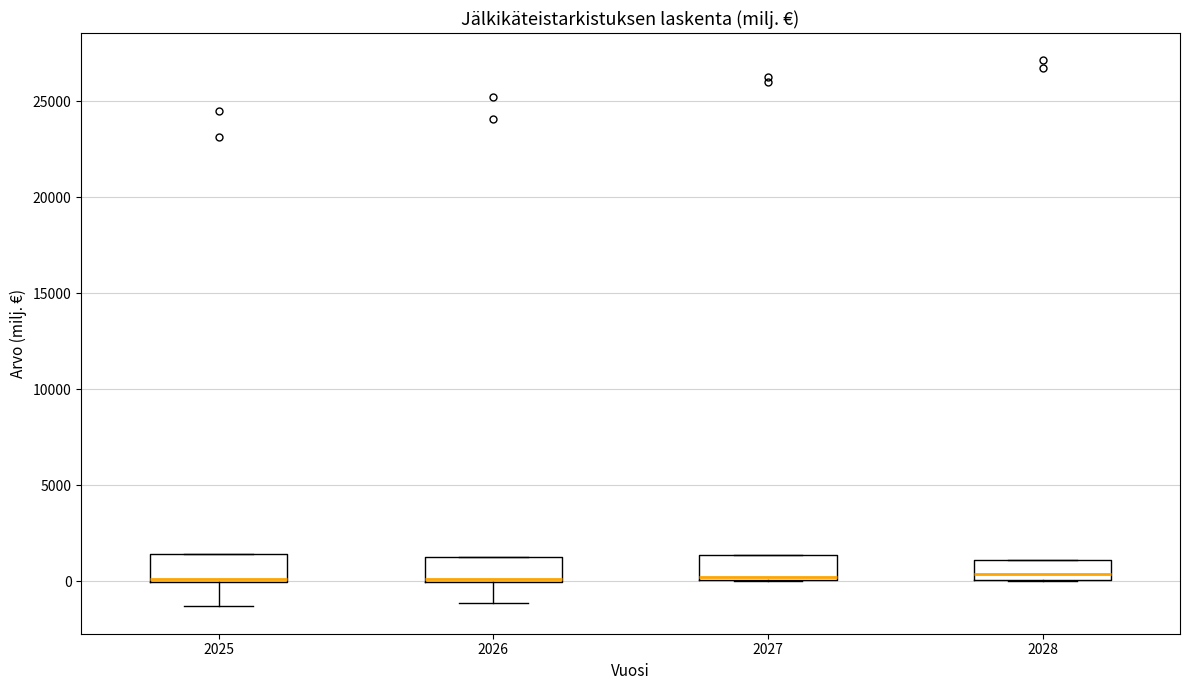

Where is the upper edge of the box at x = 2027 on the y-axis? The values are not printed on the chart, so give them approximately, as read against the axis.

1500